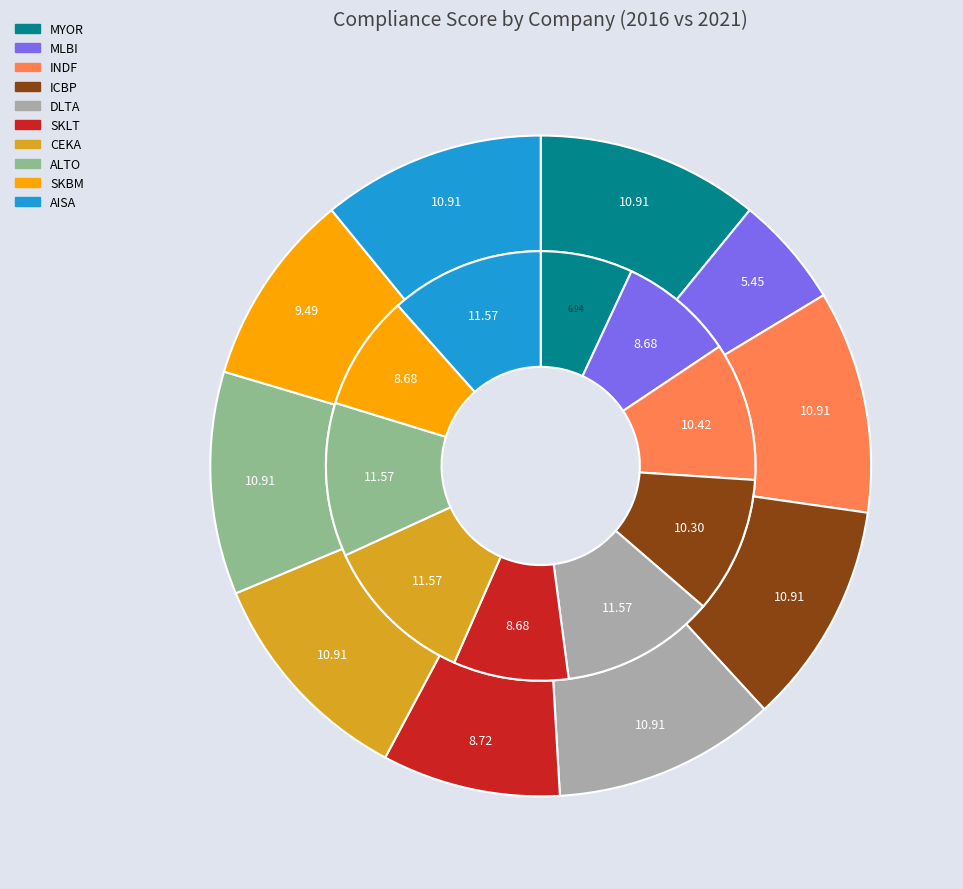

To the nearest percent, what portion does 6 represent?

11%